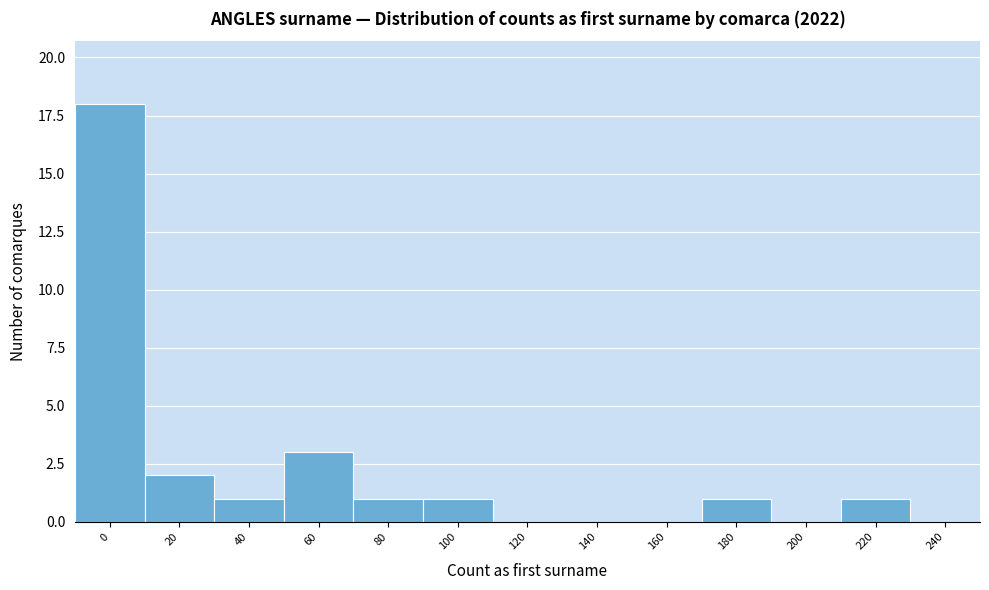

Reading right to left, list all the values displayed in this chart.

240=0	220=1	200=0	180=1	160=0	140=0	120=0	100=1	80=1	60=3	40=1	20=2	0=18